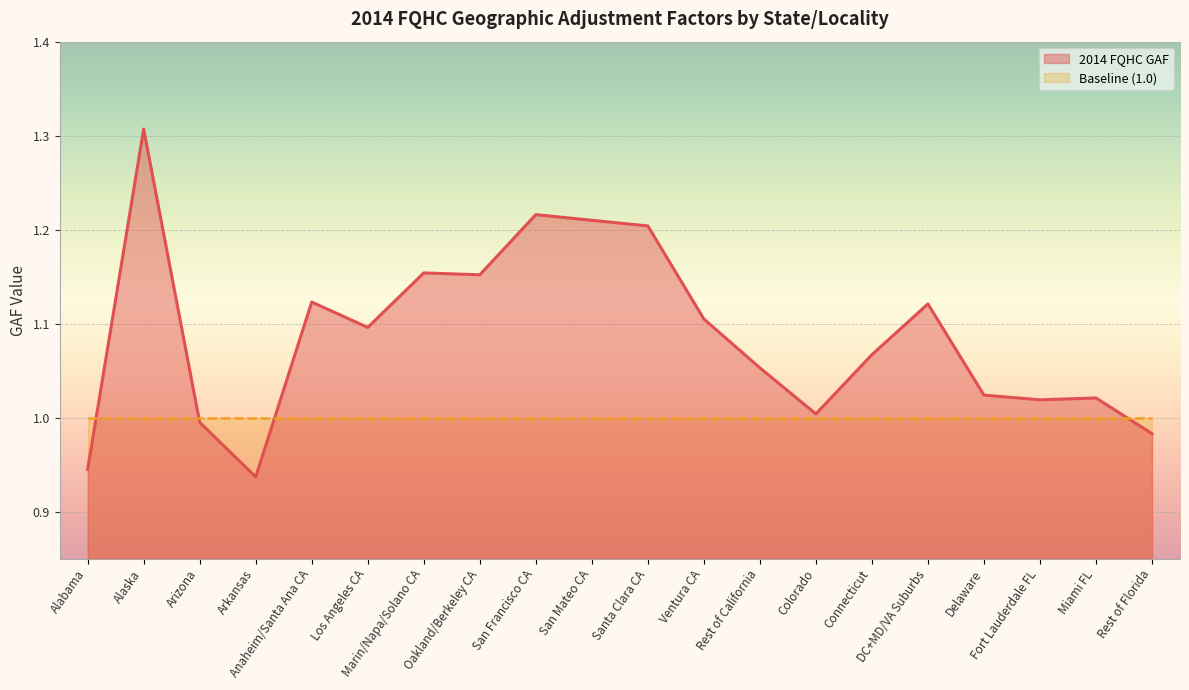

What is the approximate value at San Mateo CA?

1.2